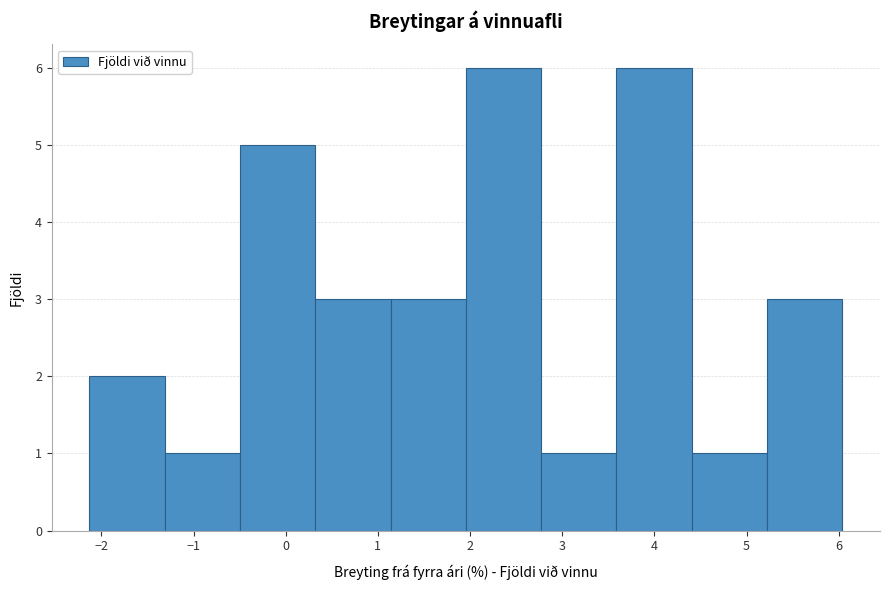

Reading left to right, transcribe this chart: for each bar, give the range it covers on the x-axis and its height. Neither the bar edges nor the heights are printed on the chart, so give them approximately, as read against the axes.

-2.1 to -1.3: 2
-1.3 to -0.5: 1
-0.5 to 0.3: 5
0.3 to 1.1: 3
1.1 to 2.0: 3
2.0 to 2.8: 6
2.8 to 3.6: 1
3.6 to 4.4: 6
4.4 to 5.2: 1
5.2 to 6.0: 3